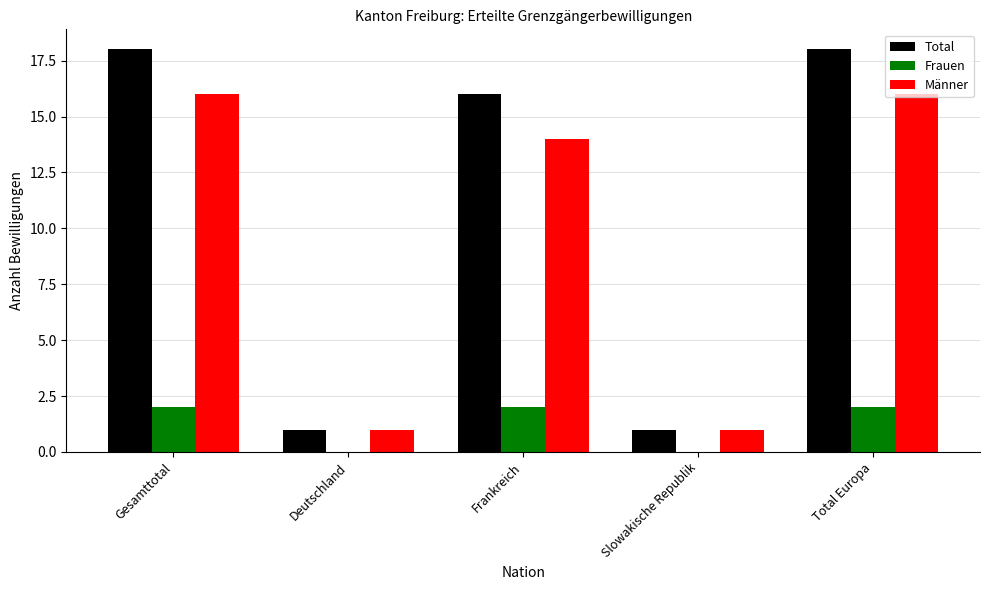

Is it true that Frauen equals 2 at Total Europa?

True